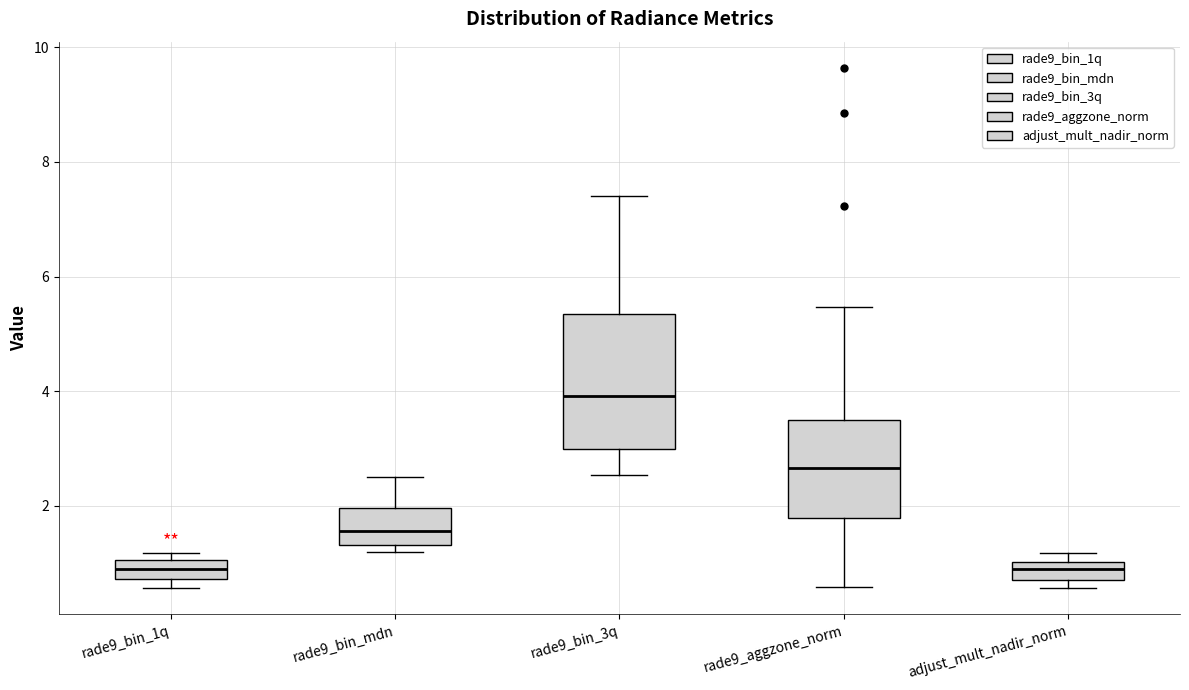

Reading left to right, transcribe this box plot: for each box, give where its median line is, the range the box spans, and where its two whiskers end, as read against the y-axis. The values are not printed on the chart, so give them approximately, as read against the axis.

rade9_bin_1q: median 1.0 (inside the box), box 0.8 to 1.0, whiskers 0.6 to 1.2
rade9_bin_mdn: median 1.6, box 1.4 to 2.0, whiskers 1.2 to 2.6
rade9_bin_3q: median 4.0, box 3.0 to 5.4, whiskers 2.6 to 7.4
rade9_aggzone_norm: median 2.6, box 1.8 to 3.6, whiskers 0.6 to 5.4
adjust_mult_nadir_norm: median 1.0 (inside the box), box 0.8 to 1.0, whiskers 0.6 to 1.2